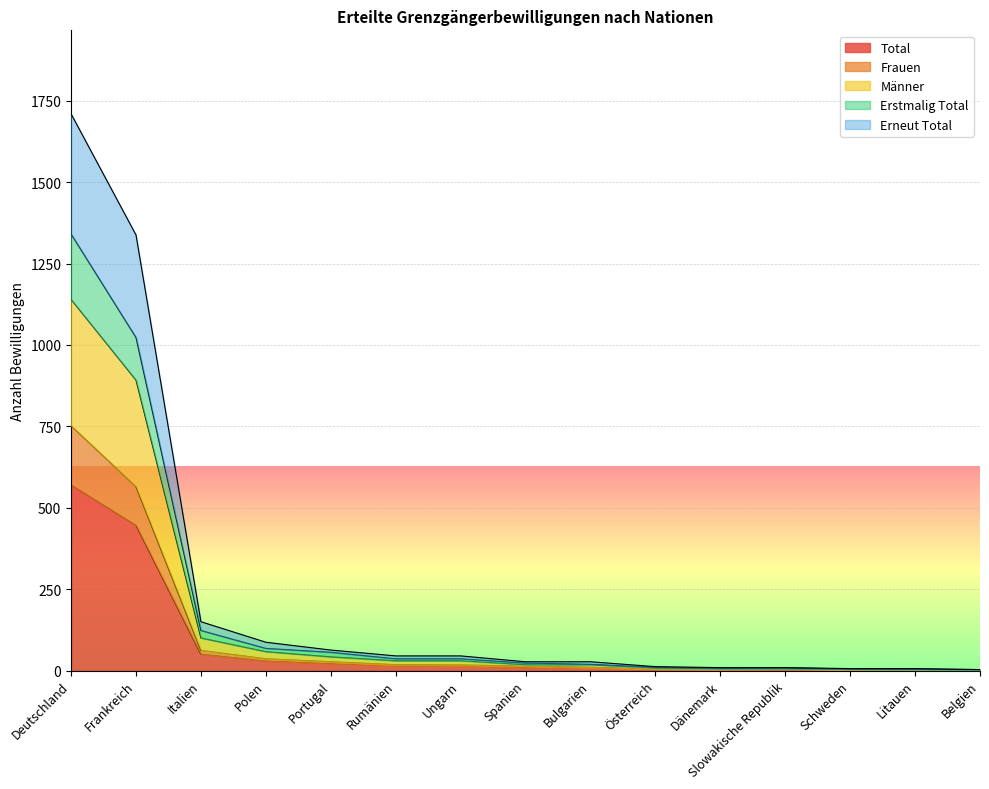

True or false: Frauen and Erstmalig Total cross at least once.

False